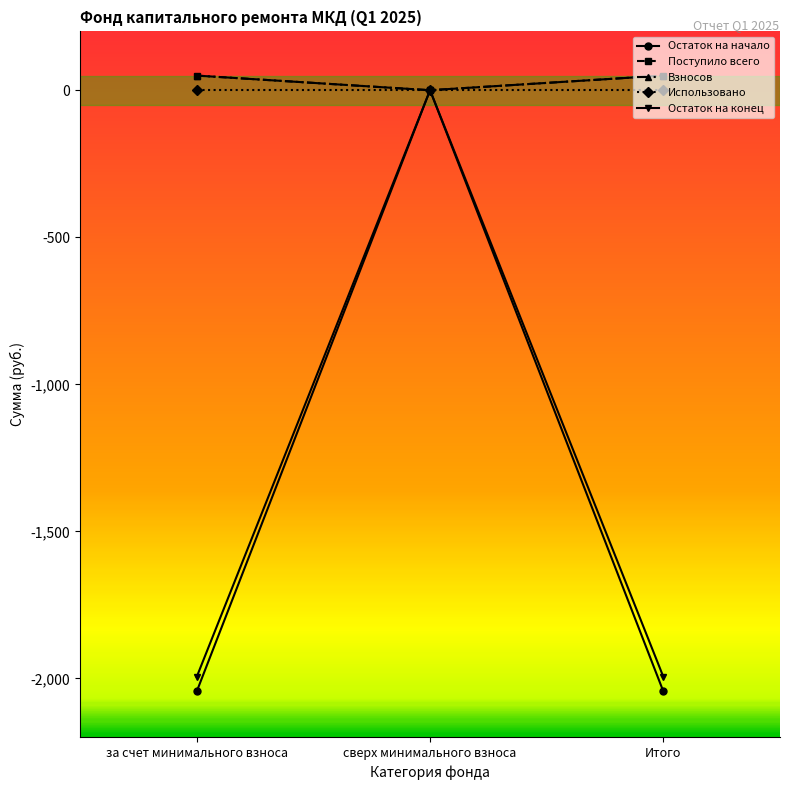

Is it true that Остаток на конец equals -1203.9 at сверх минимального взноса?

False